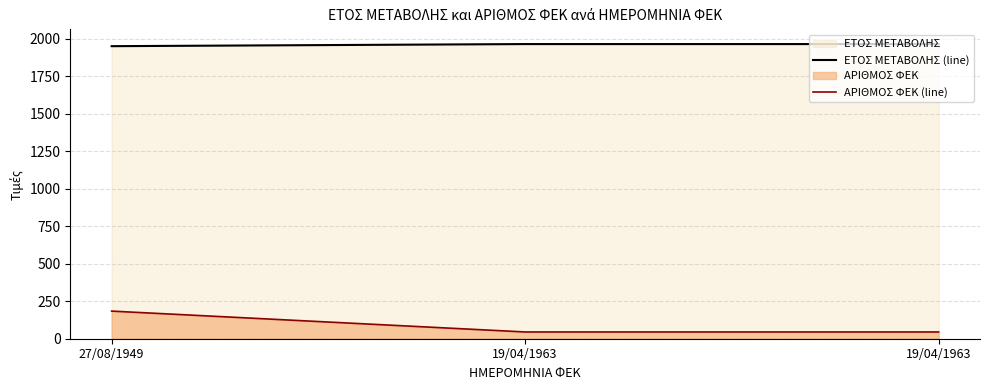

What is the difference between the maximum and minimum values in the ΕΤΟΣ ΜΕΤΑΒΟΛΗΣ (line) series?

14